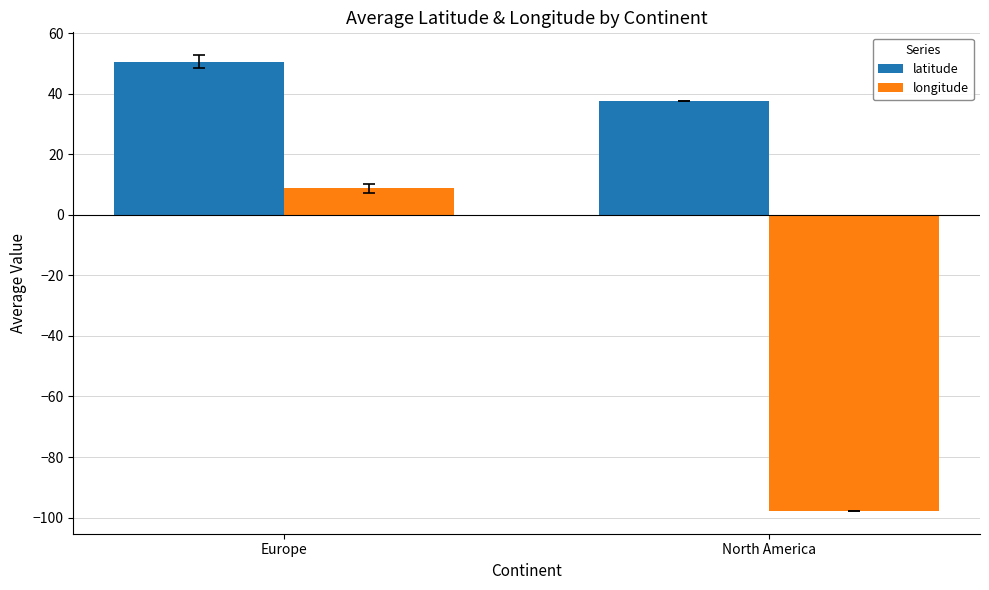

What is the lowest value of the longitude series?

-97.8